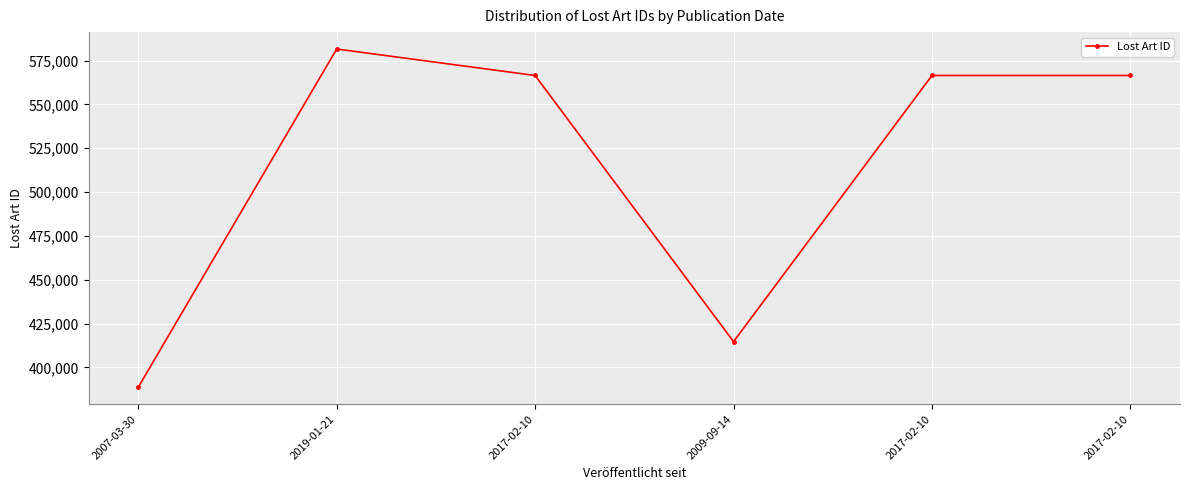

Which label corresponds to the largest value in the chart?

2019-01-21